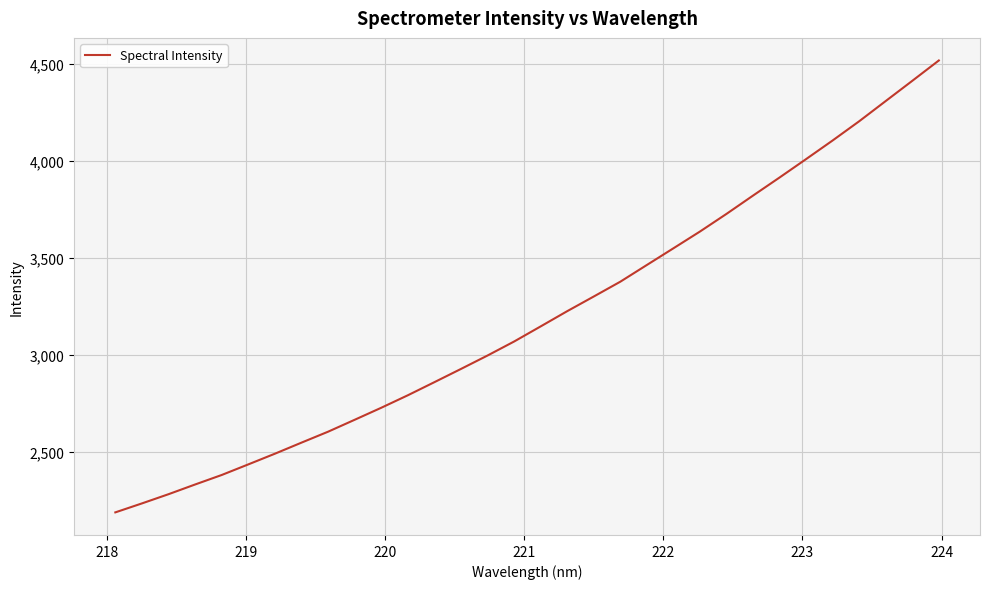

Count the number of data series in this chart.

1